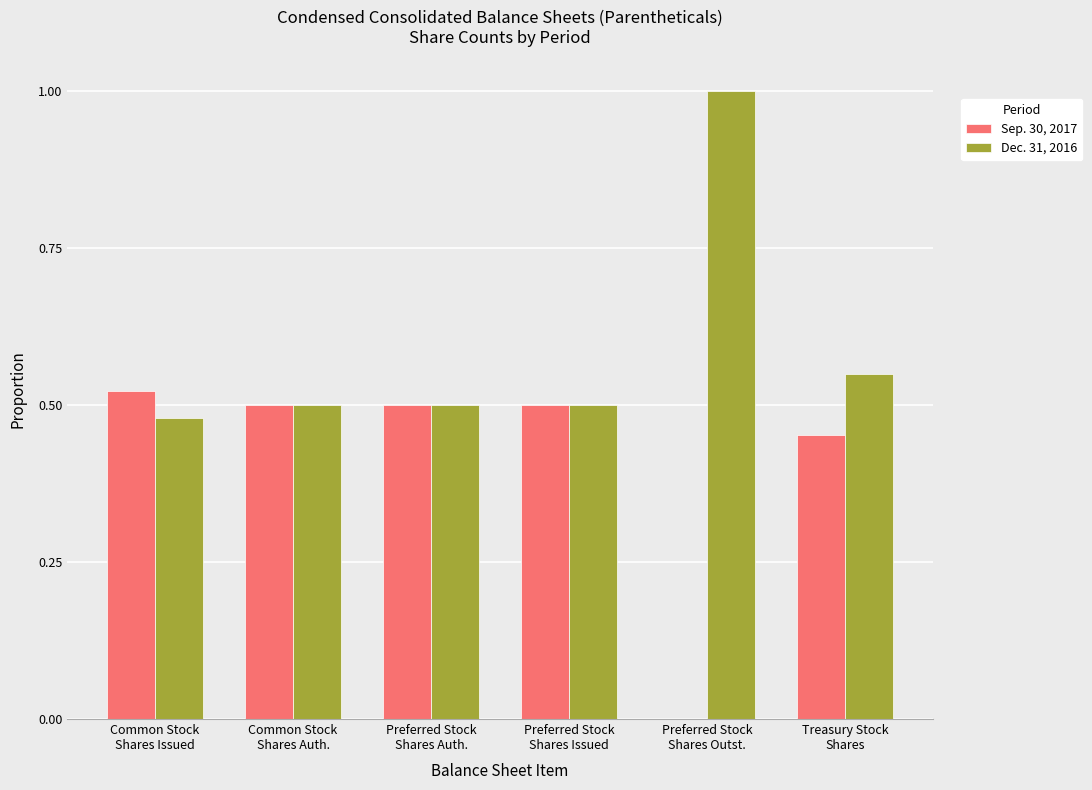

What is the sum of all Sep. 30, 2017 values?

2.5